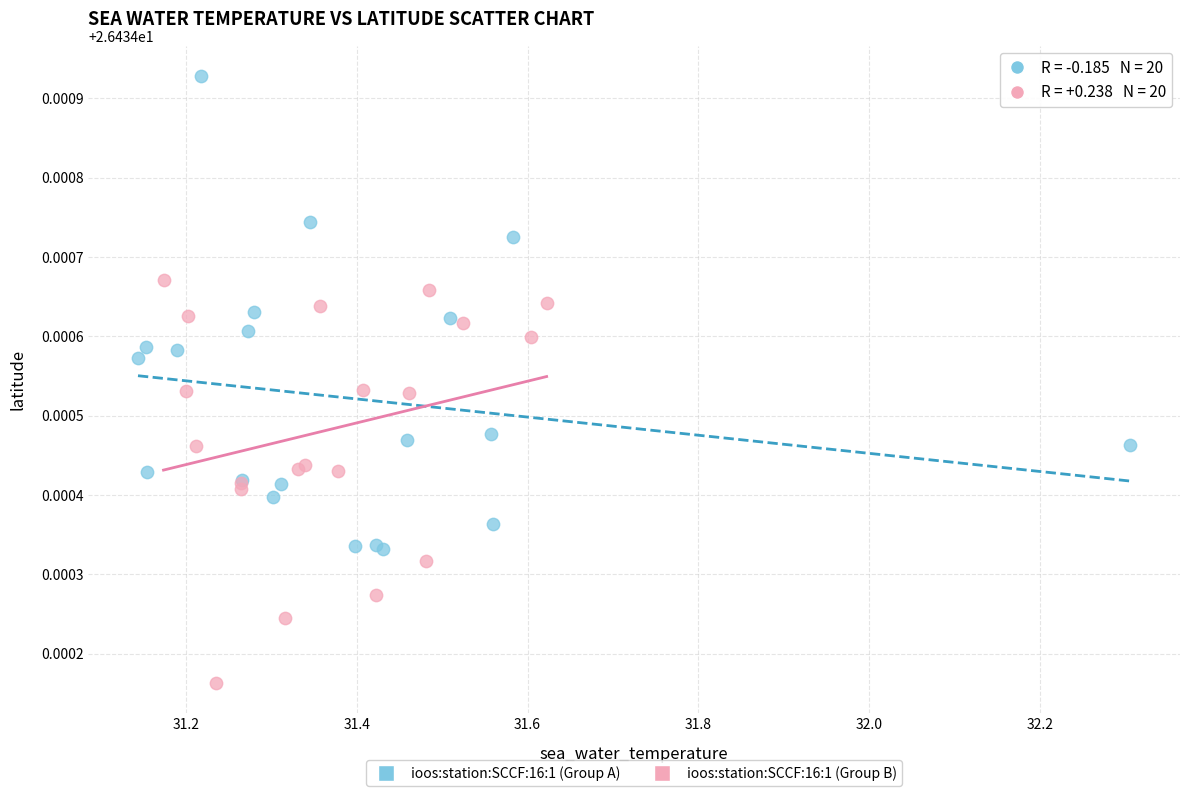

Which series reaches the maximum Y coordinate?

ioos:station:SCCF:16:1 (Group A)